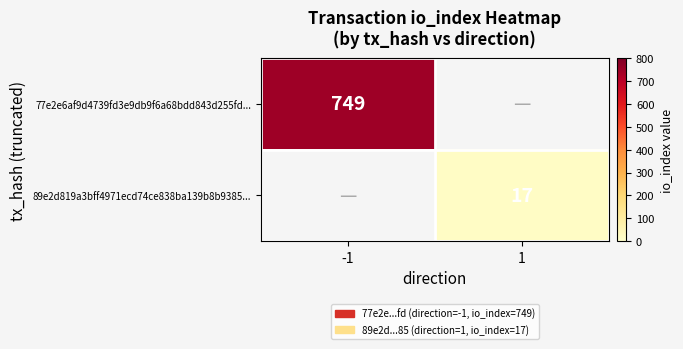

Is it true that 77e2e6af9d4739fd3e9db9f6a68bdd843d255fd... equals 222 at -1?

False